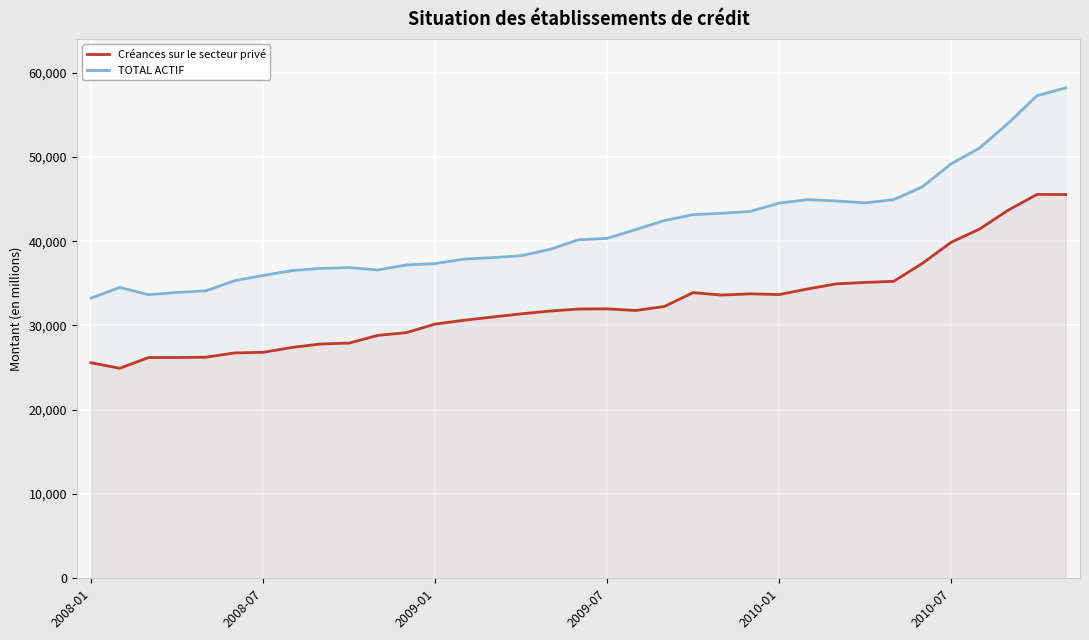

True or false: TOTAL ACTIF and Créances sur le secteur privé intersect in this chart.

False